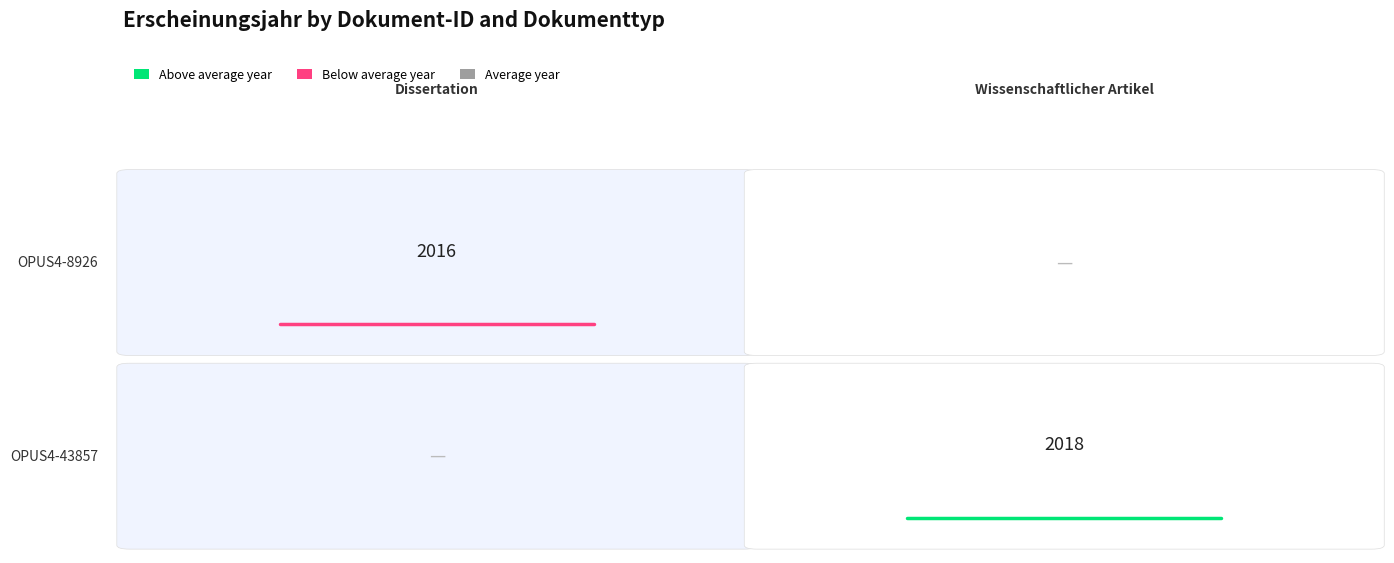

Is the value of Erscheinungsjahr=2018 at 0.2 greater than the value of Erscheinungsjahr=2016 at 0.0?

No